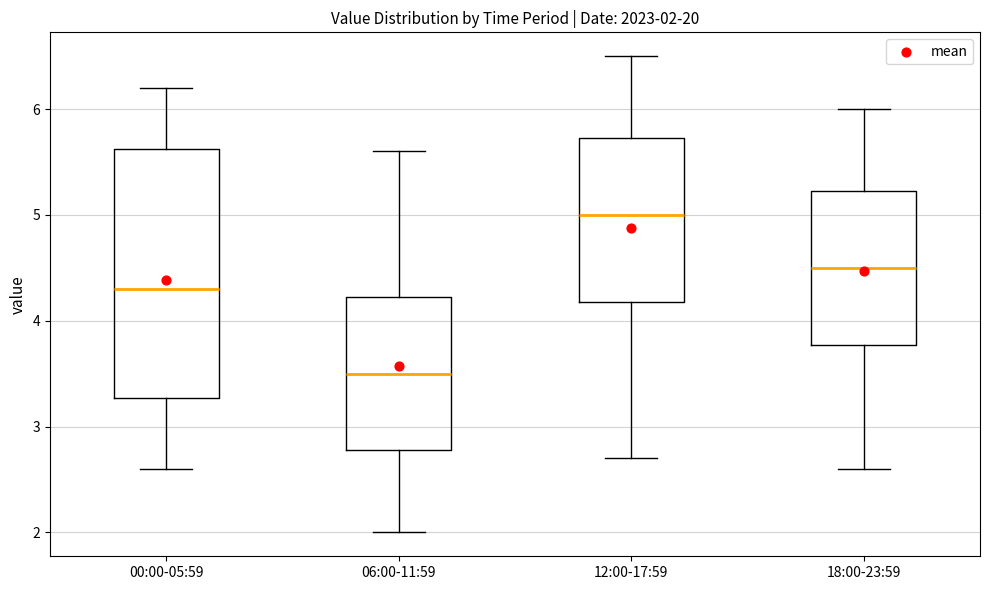

Comparing the boxes themselves (not the whiskers), which one is the tallest?

00:00-05:59